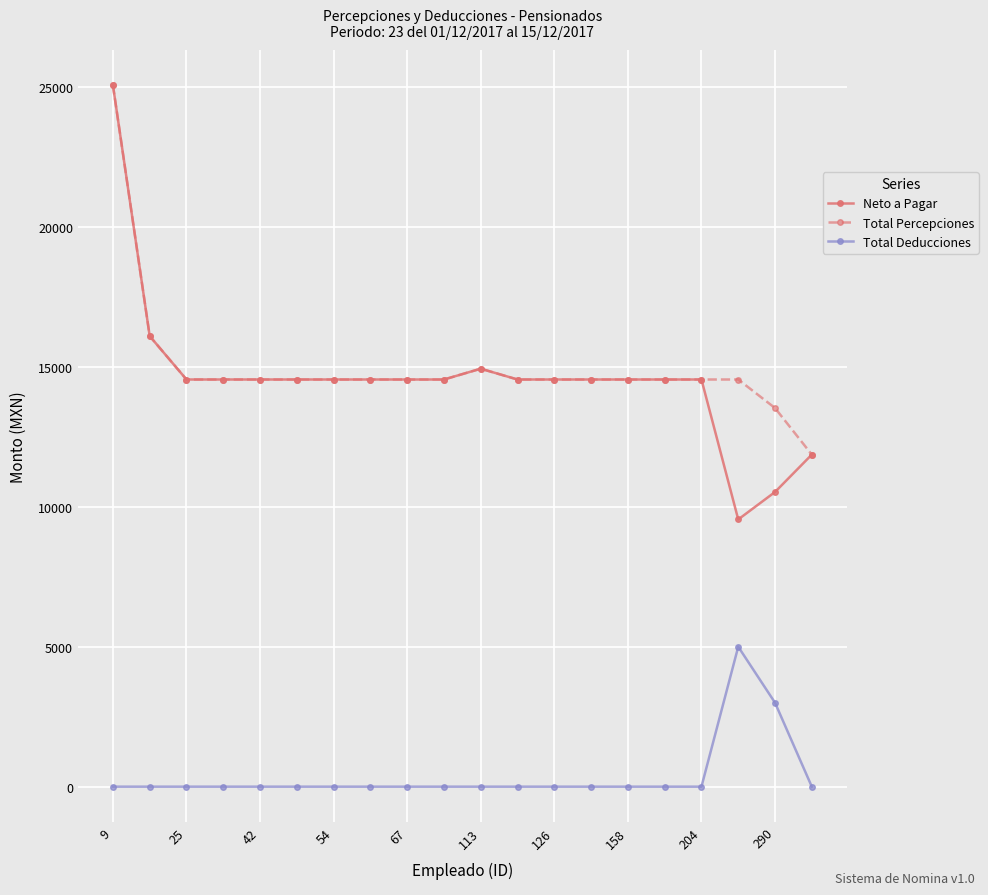

What is the maximum value for Total Percepciones?

25064.2